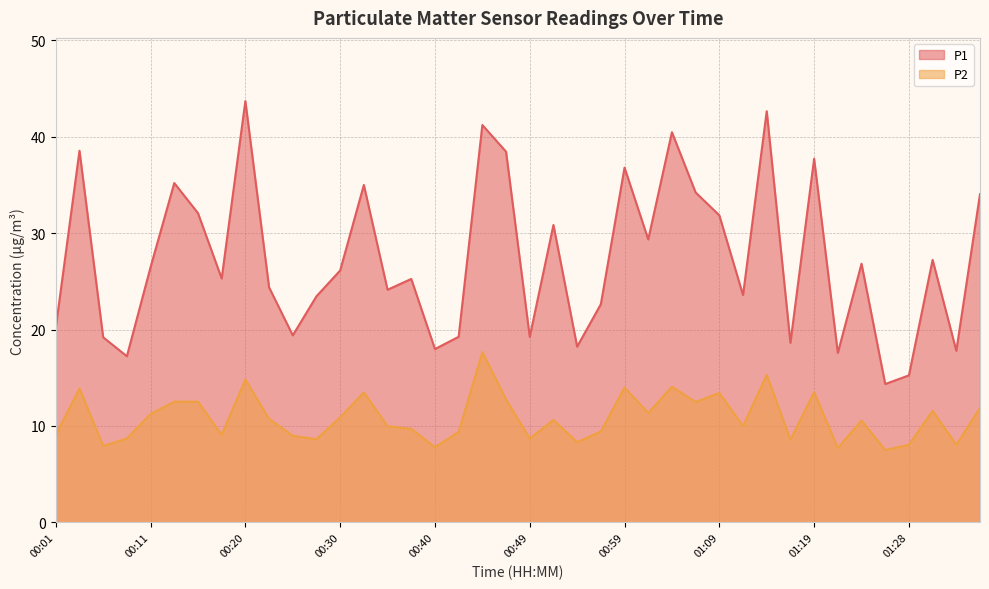

True or false: P1 and P2 intersect in this chart.

False